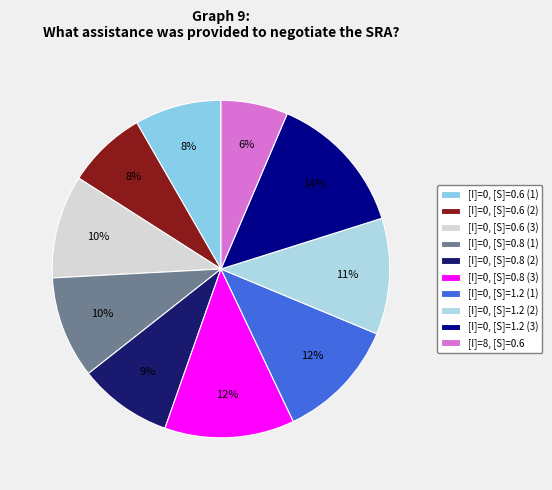

How many segments does this pie chart have?

10